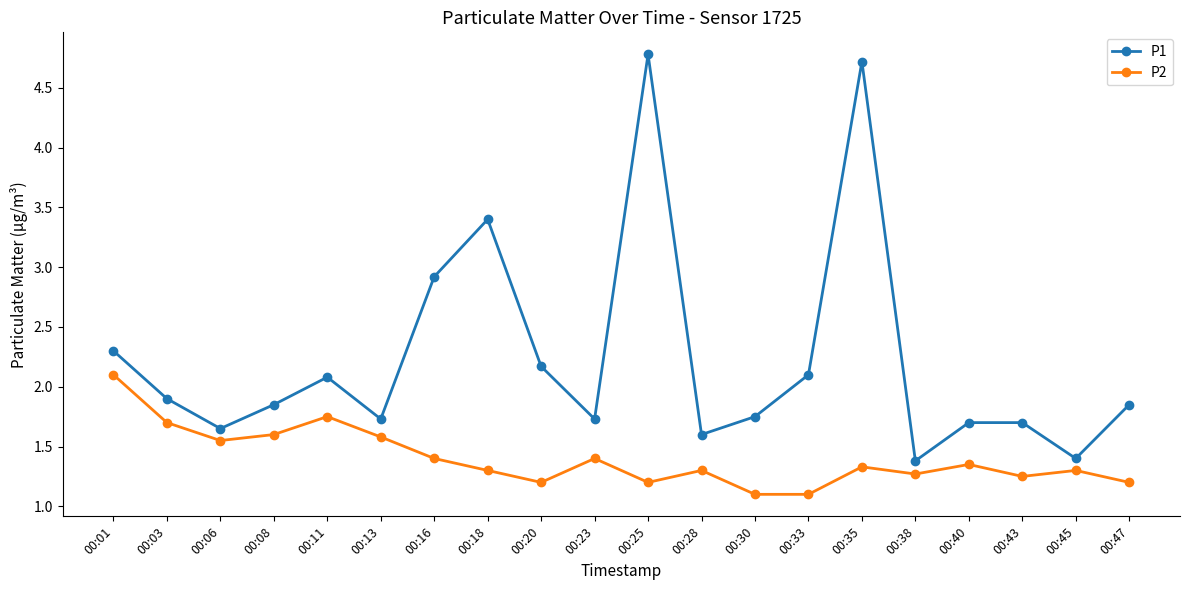

True or false: P2 has more than 2 interior local peaks.

True